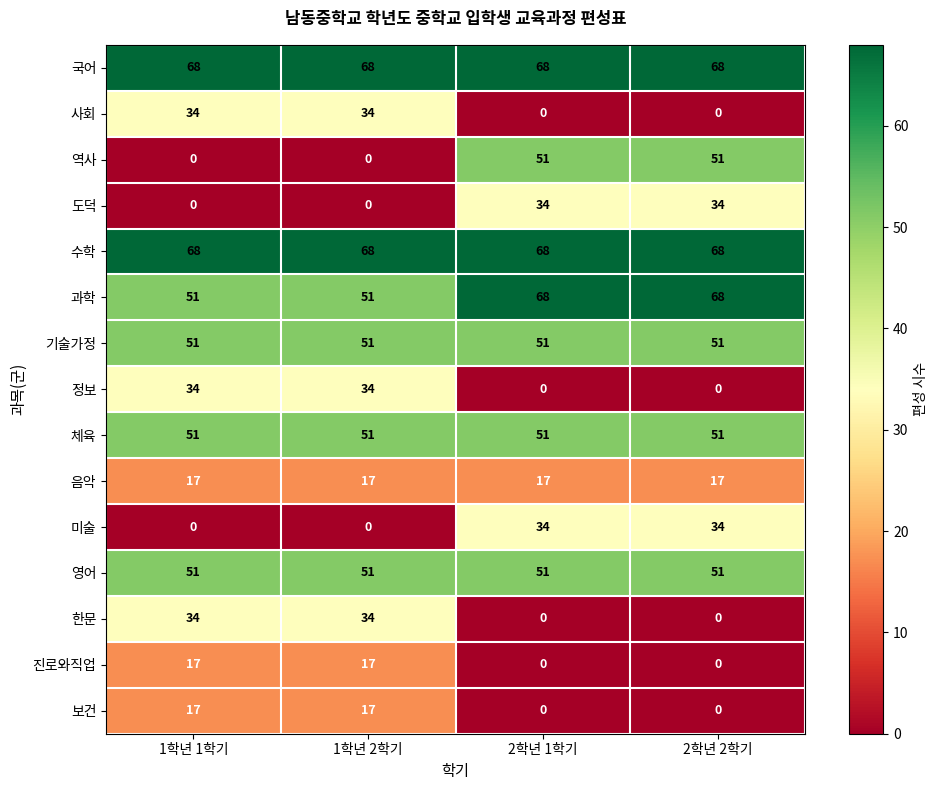

What is the minimum value for 과학?

51